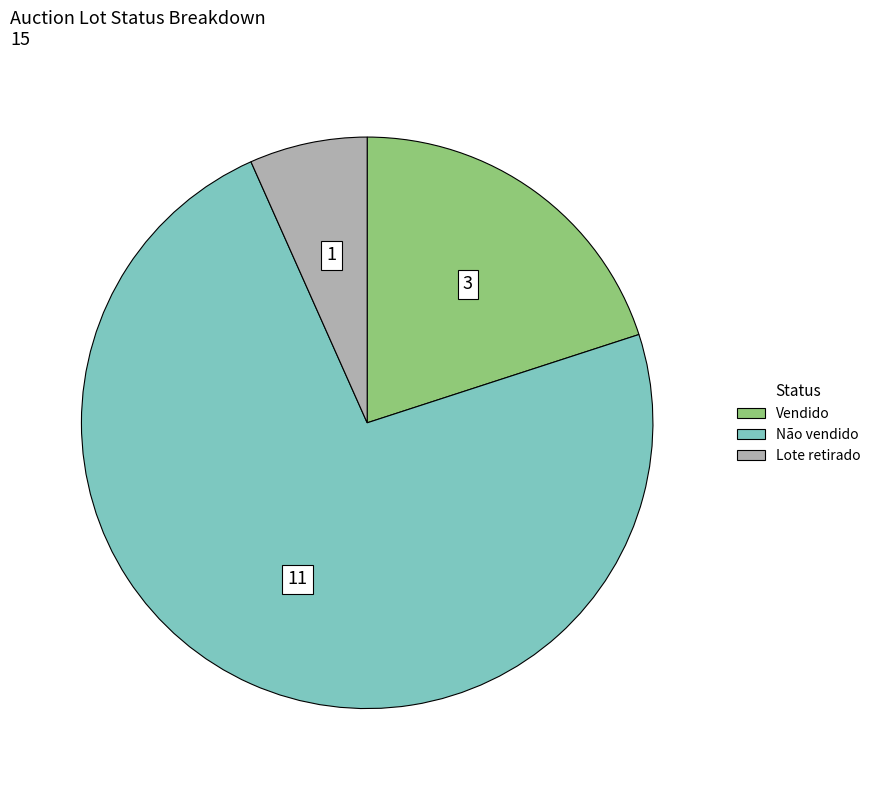

How many segments does this pie chart have?

3